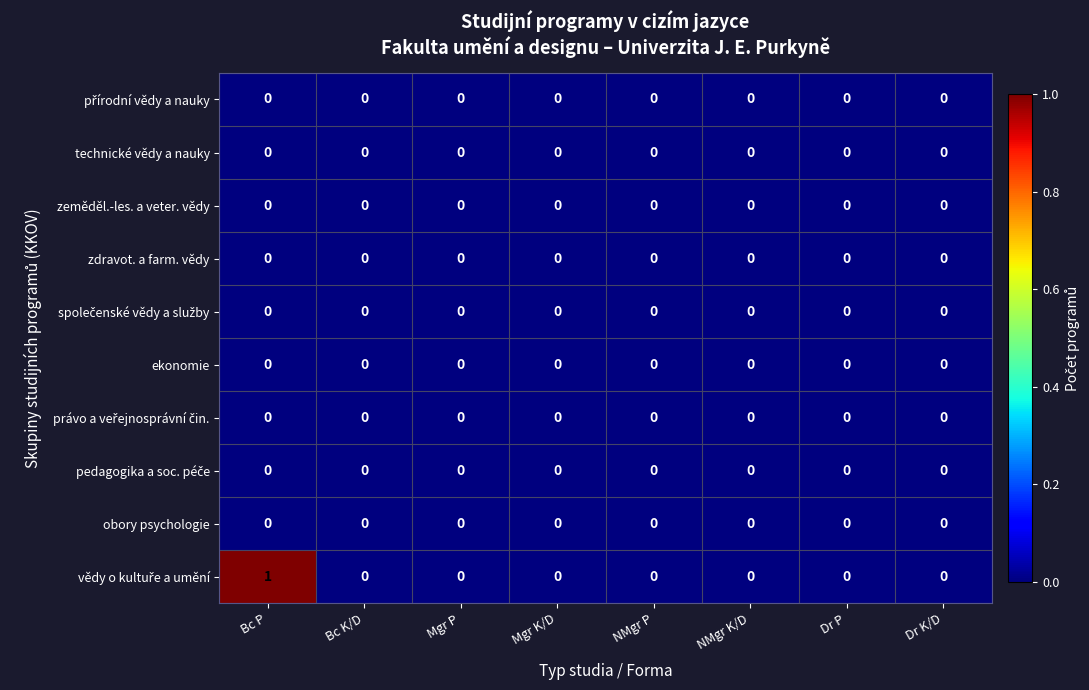

At which category does the chart reach its peak across all series?

Bc P